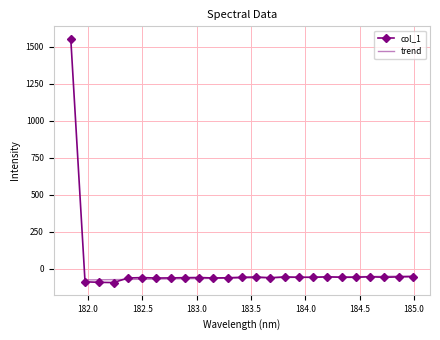

What is the value of the 4th point from the left?

-92.2